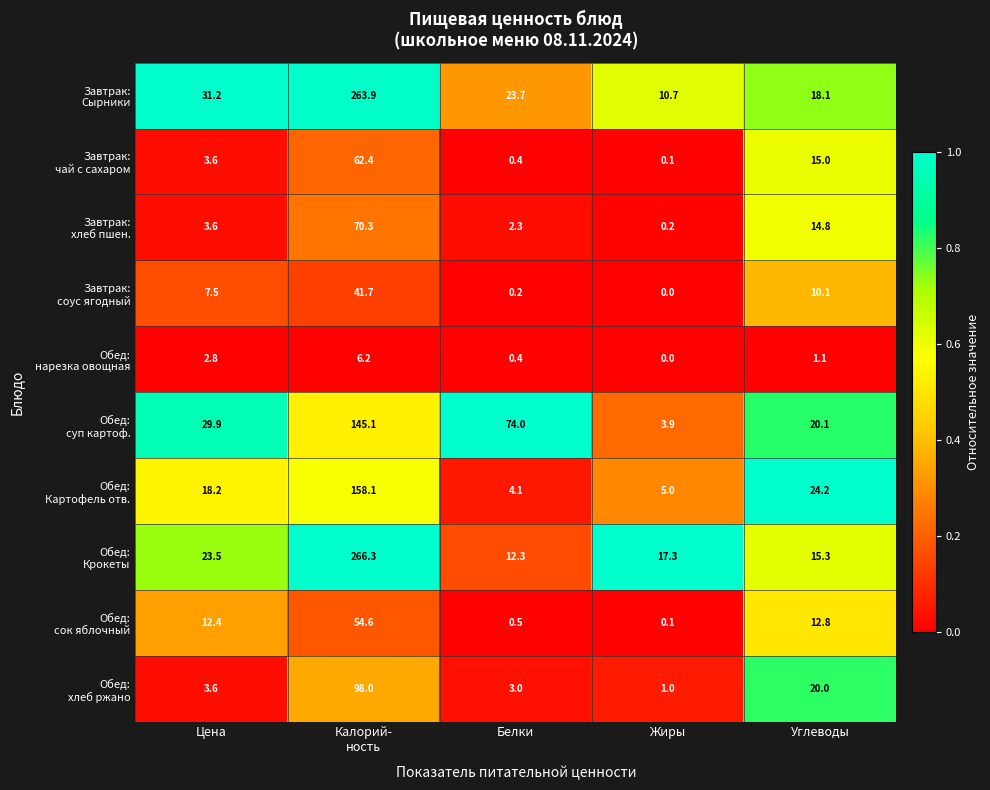

What is the total value across all series at Цена?

136.3